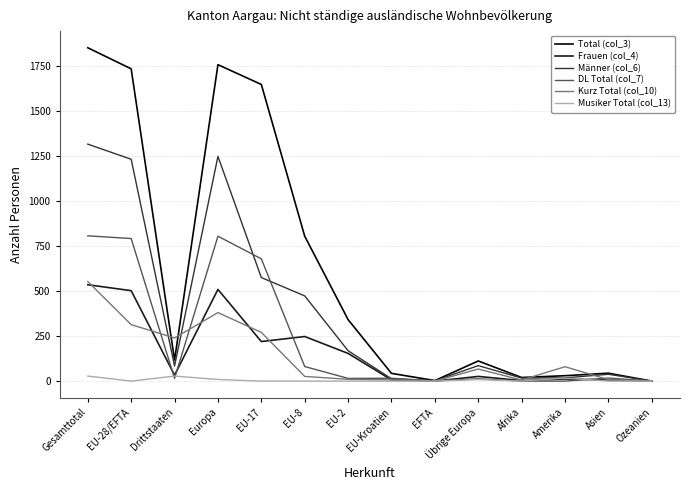

The DL Total (col_7) series shows 562 at Europa. True or false?

False